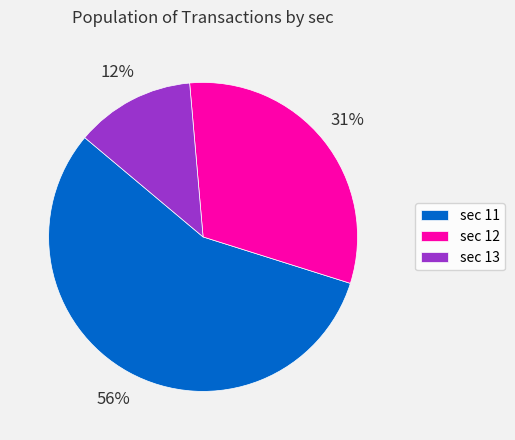

Which category accounts for the majority?

sec 11